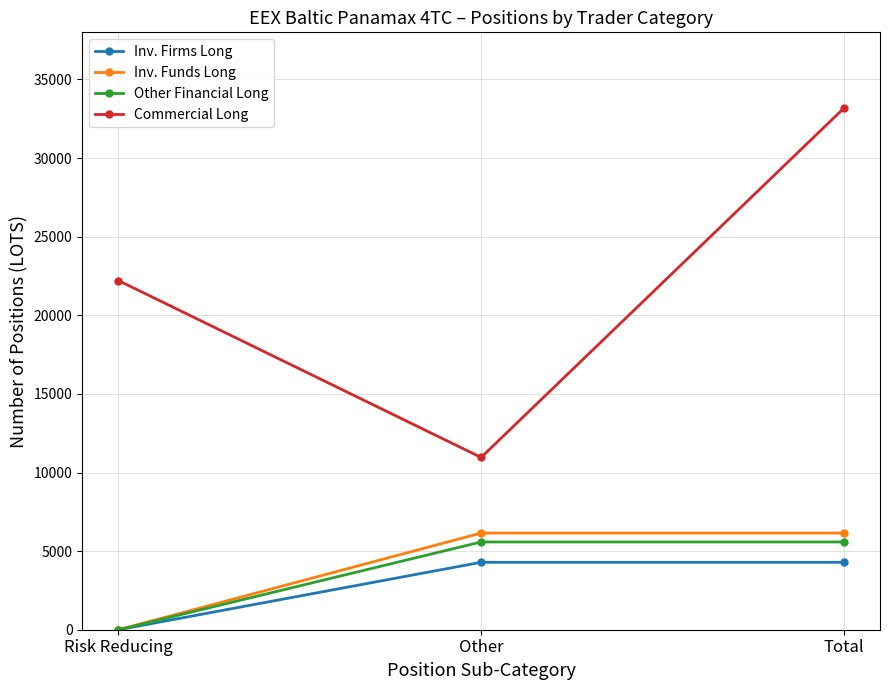

Reading right to left, transcribe all the data shown in this chart.

Inv. Firms Long: 4288.8	4288.8	0.0
Inv. Funds Long: 6148.8	6148.8	0.0
Other Financial Long: 5582.1	5582.1	0.0
Commercial Long: 33167.1	10958.8	22208.3